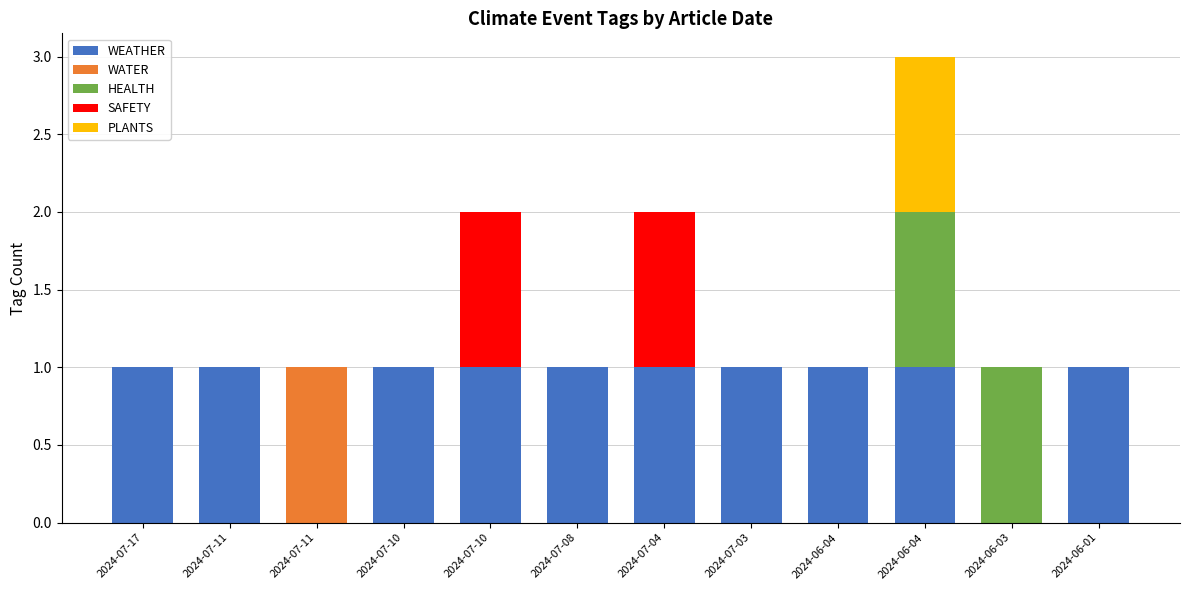

What is the label of the 10th bar from the left?

2024-06-04